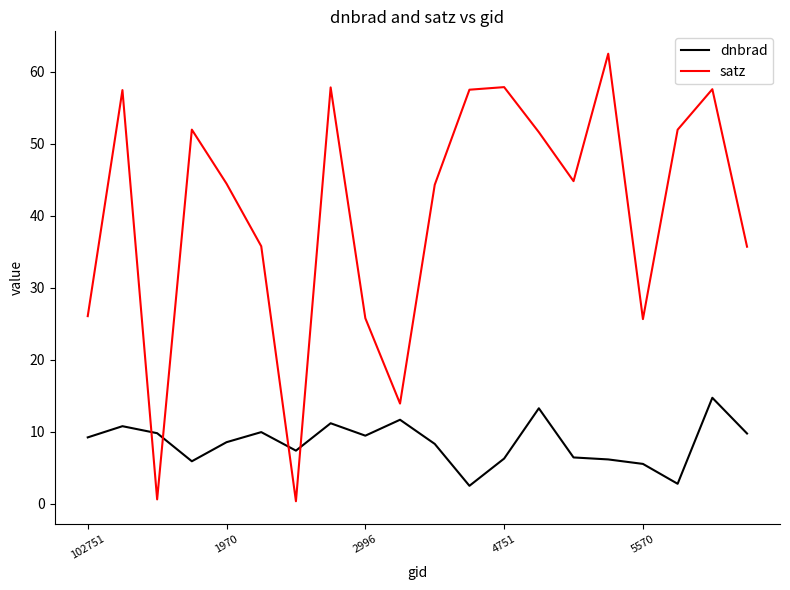

Which series has the largest range (max minus min)?

satz